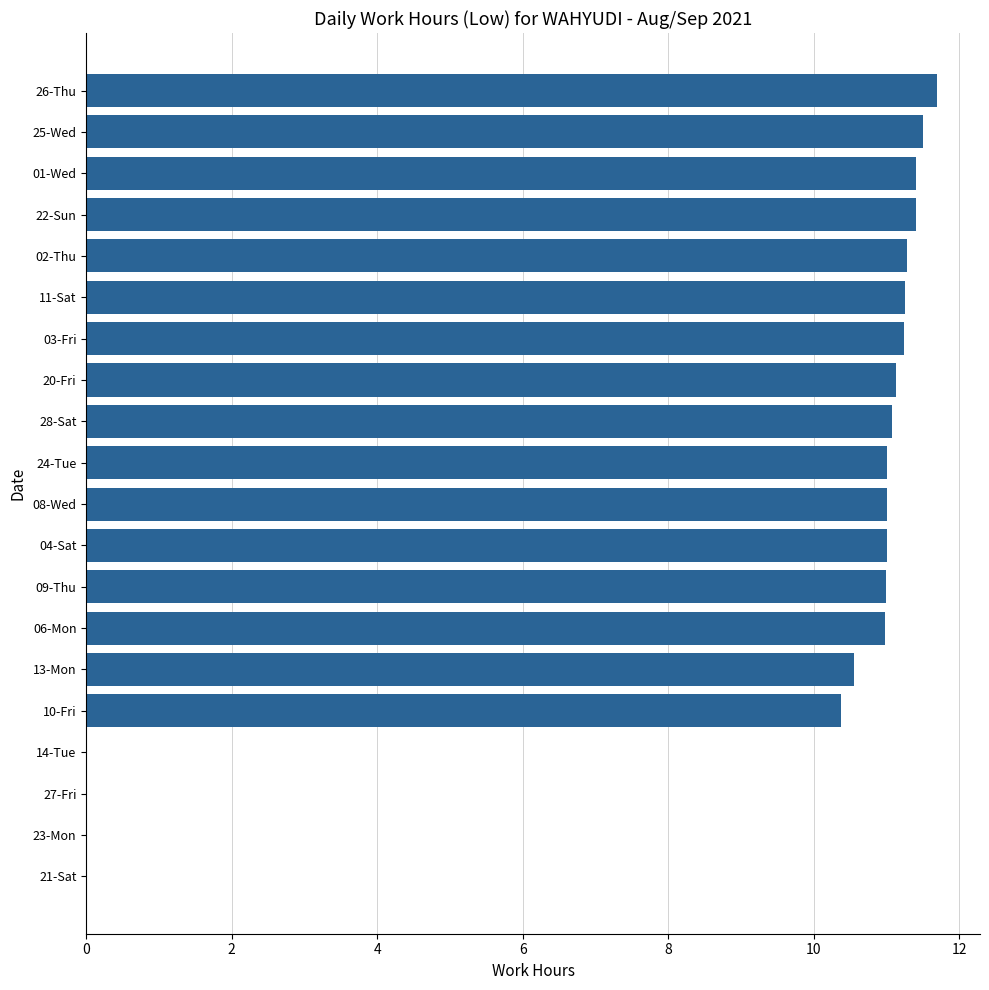

What is the greatest value displayed?

11.7